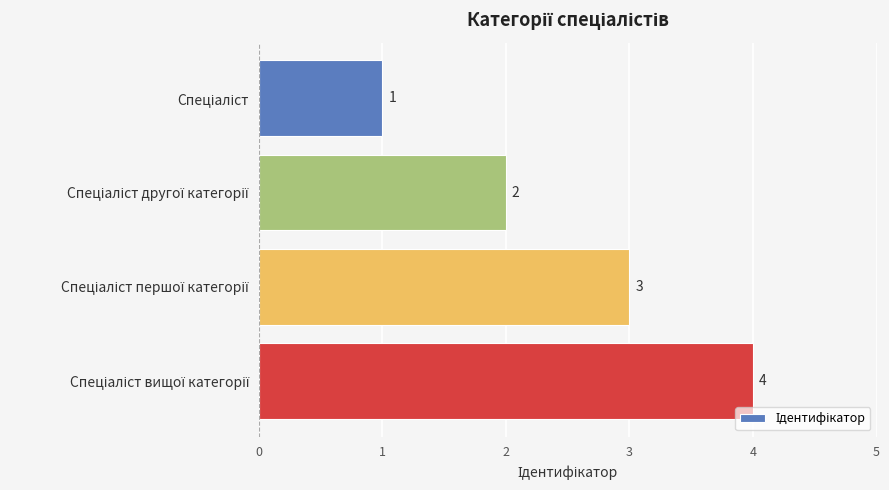

What is the difference between the maximum and minimum values?

3